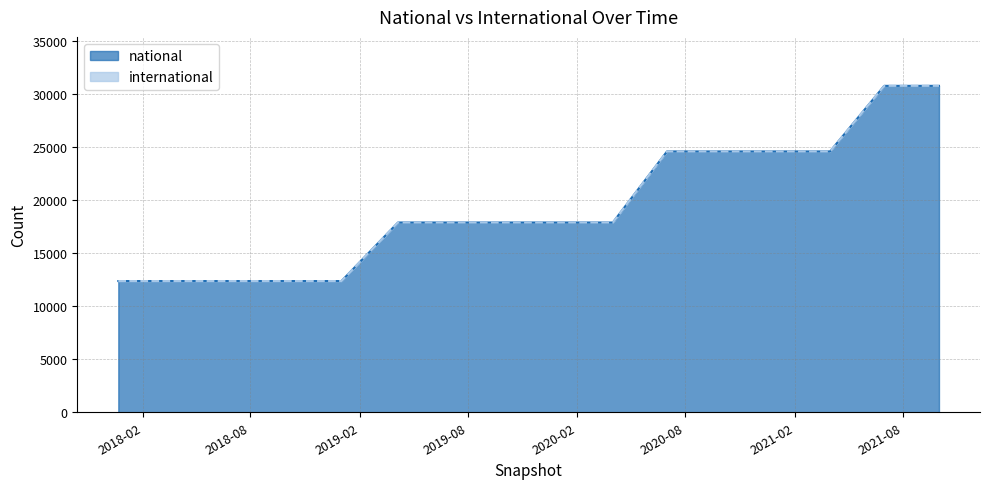

Rank the categories by value from lowest to highest.

2017-12-22, 2018-04-09, 2018-07-11, 2018-09-28, 2019-01-01, 2019-04-06, 2019-07-01, 2019-10-09, 2020-01-01, 2020-04-01, 2020-07-01, 2020-10-01, 2021-01-01, 2021-04-01, 2021-07-01, 2021-10-01